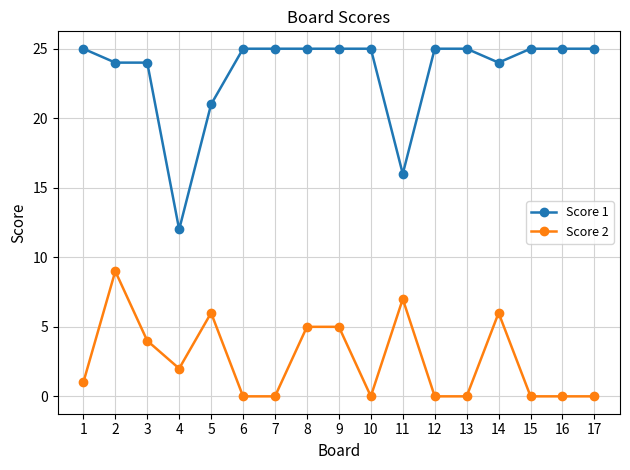

True or false: Score 2 has more than 2 interior local peaks.

True